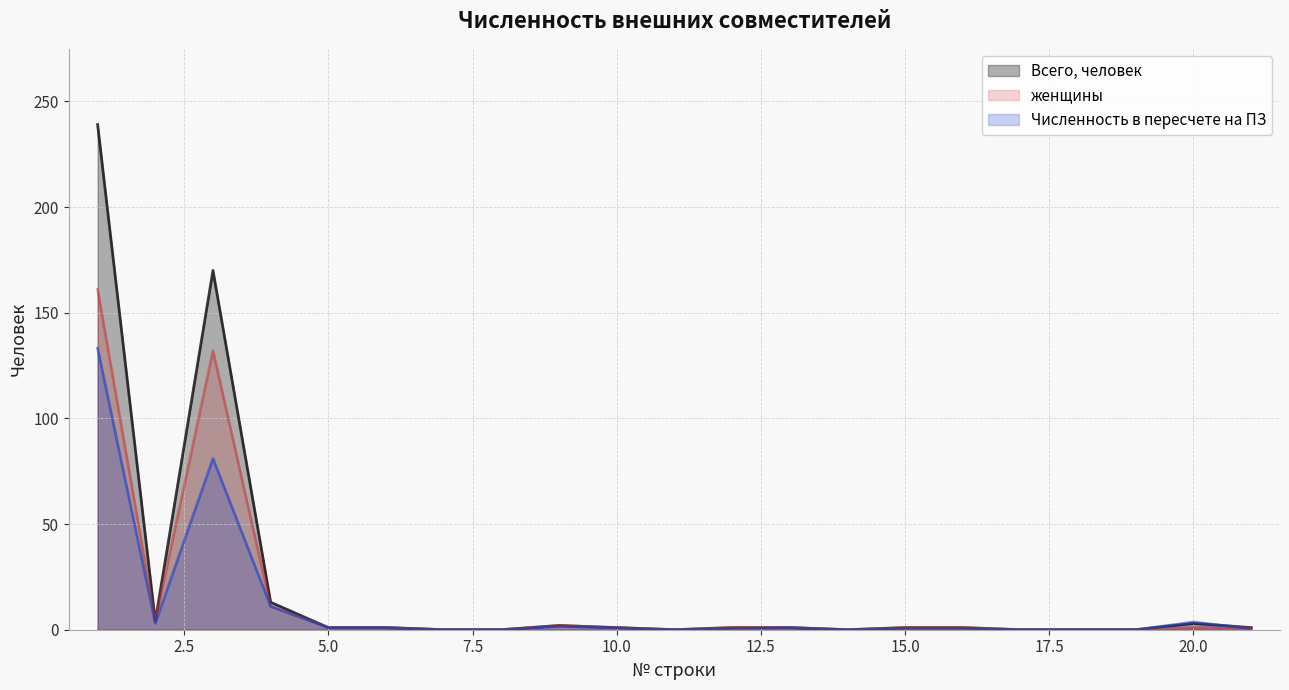

Reading left to right, what are all the values shown in this chart?

Всего, человек: 1=239.0	2=4.0	3=170.0	4=13.0	5=1.0	6=1.0	7=0.0	8=0.0	9=2.0	10=1.0	11=0.0	12=1.0	13=1.0	14=0.0	15=1.0	16=1.0	17=0.0	18=0.0	19=0.0	20=3.0	21=1.0
женщины: 1=161.0	2=4.0	3=132.0	4=11.0	5=1.0	6=1.0	7=0.0	8=0.0	9=2.0	10=1.0	11=0.0	12=1.0	13=1.0	14=0.0	15=1.0	16=1.0	17=0.0	18=0.0	19=0.0	20=1.0	21=1.0
Численность в пересчете на ПЗ: 1=133.2	2=3.0	3=81.0	4=11.1	5=1.0	6=1.0	7=0.0	8=0.0	9=1.6	10=0.9	11=0.0	12=0.5	13=1.0	14=0.0	15=0.5	16=0.5	17=0.0	18=0.0	19=0.0	20=3.6	21=0.5